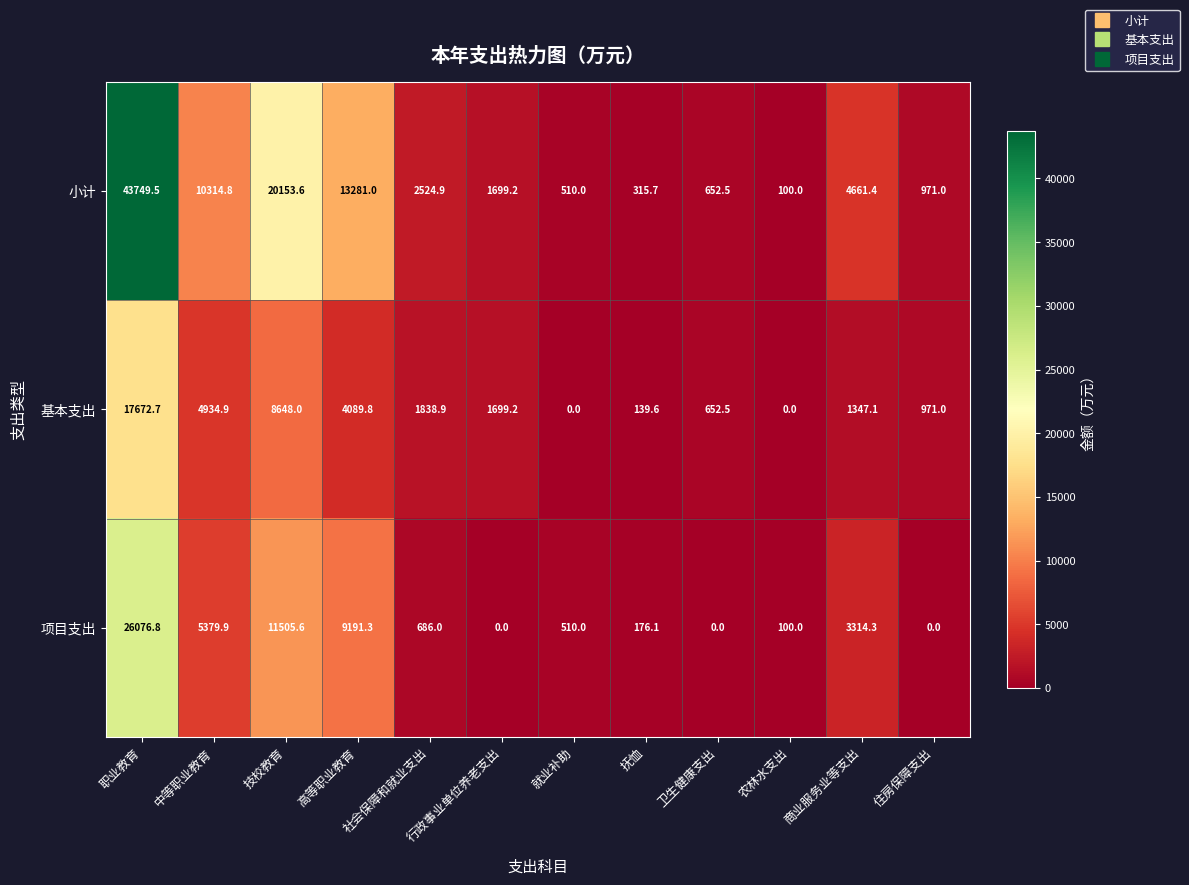

Which series has the widest spread of values?

小计